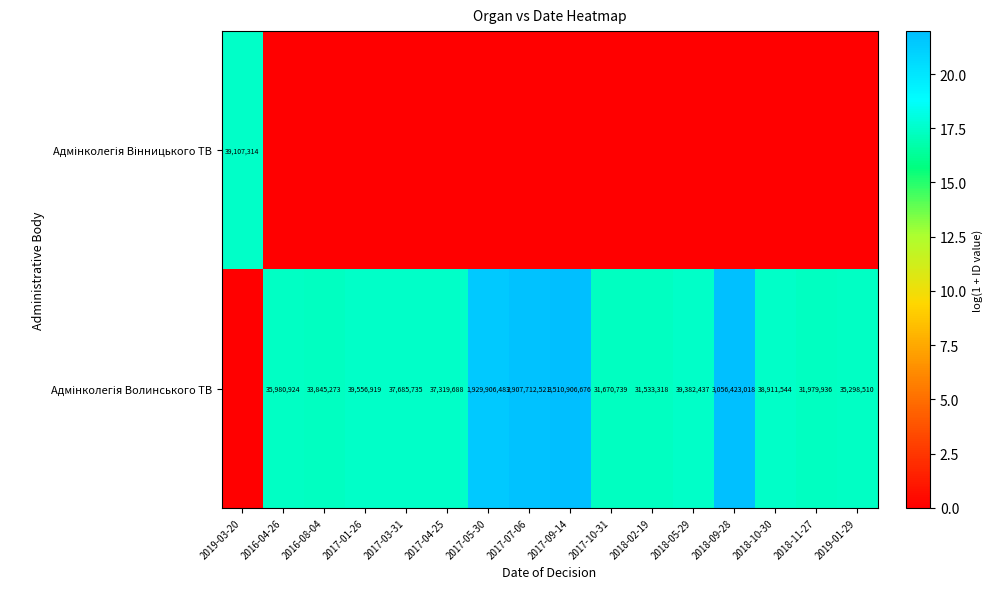

What is the average value of the Адмінколегія Волинського ТВ series?

17.4